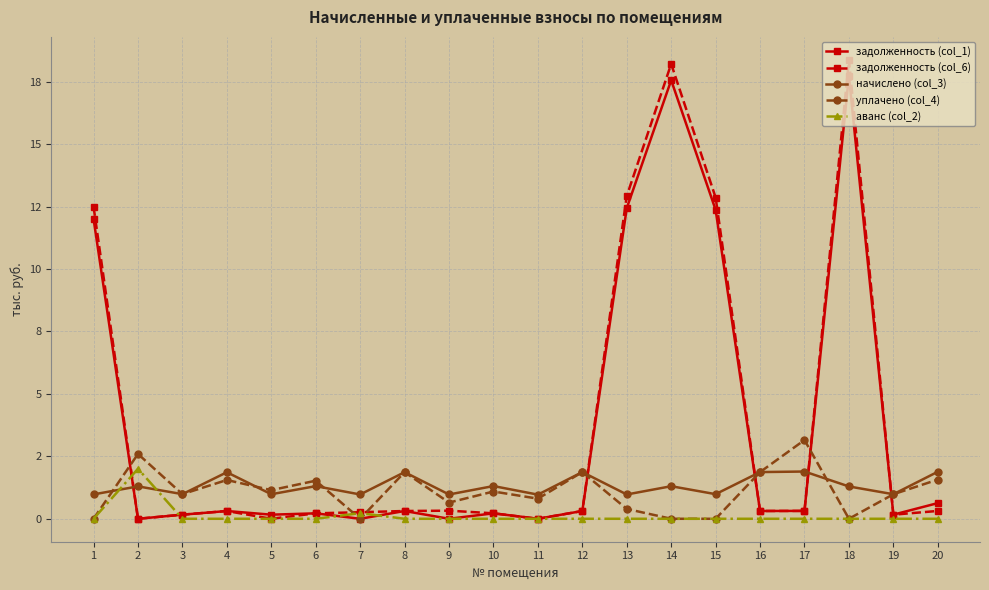

How many interior local peaks does the задолженность (col_1) series have?

6